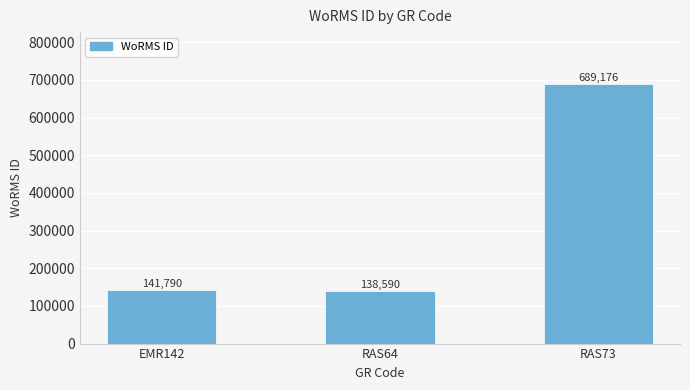

What is the difference between the maximum and second lowest values?

547386